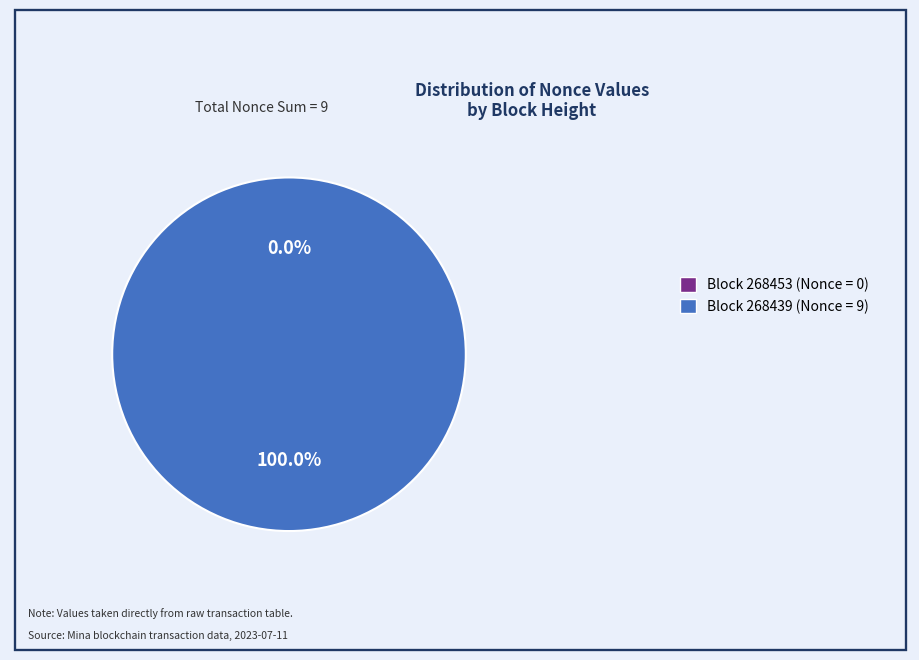

The 268453 slice represents 1% of the pie. True or false?

False